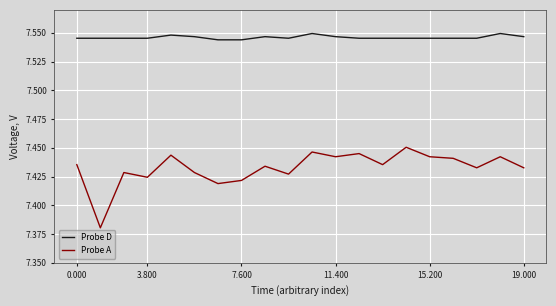

Which series has the largest total across all categories?

Probe D